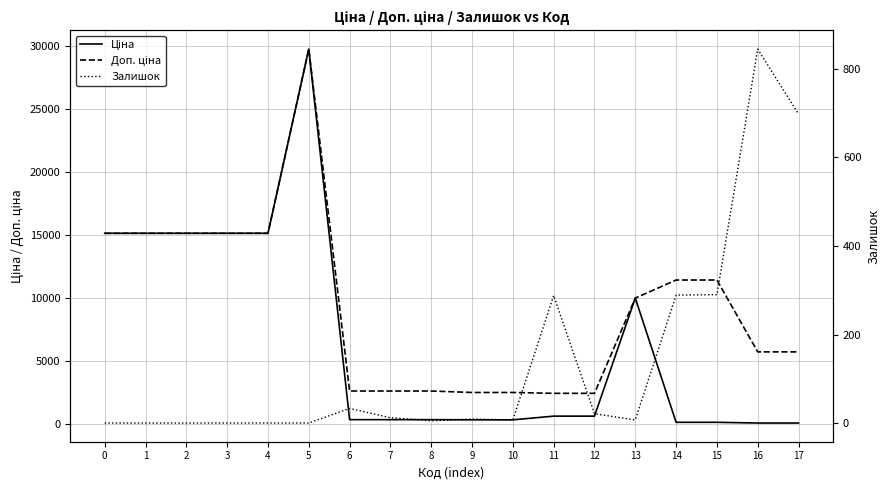

Reading left to right, list all the values displayed in this chart.

Ціна: 15120.0	15120.0	15120.0	15120.0	15120.0	29747.2	324.8	324.8	324.8	310.3	310.3	603.7	603.7	9975.0	114.1	114.1	57.0	57.0
Доп. ціна: 15120.0	15120.0	15120.0	15120.0	15120.0	29747.2	2598.3	2598.3	2598.3	2482.4	2482.4	2414.8	2414.8	9975.0	11410.0	11410.0	5705.0	5705.0
Залишок: 0.0	0.0	0.0	0.0	0.0	0.0	33.0	12.0	5.0	9.0	7.0	288.0	21.0	7.0	289.0	290.0	845.0	698.0